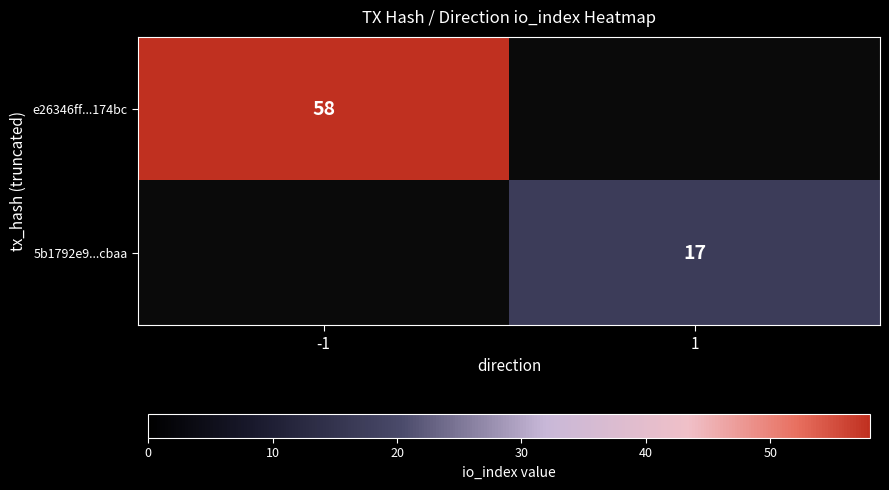

The e26346ff...174bc series shows 33.1 at -1. True or false?

False